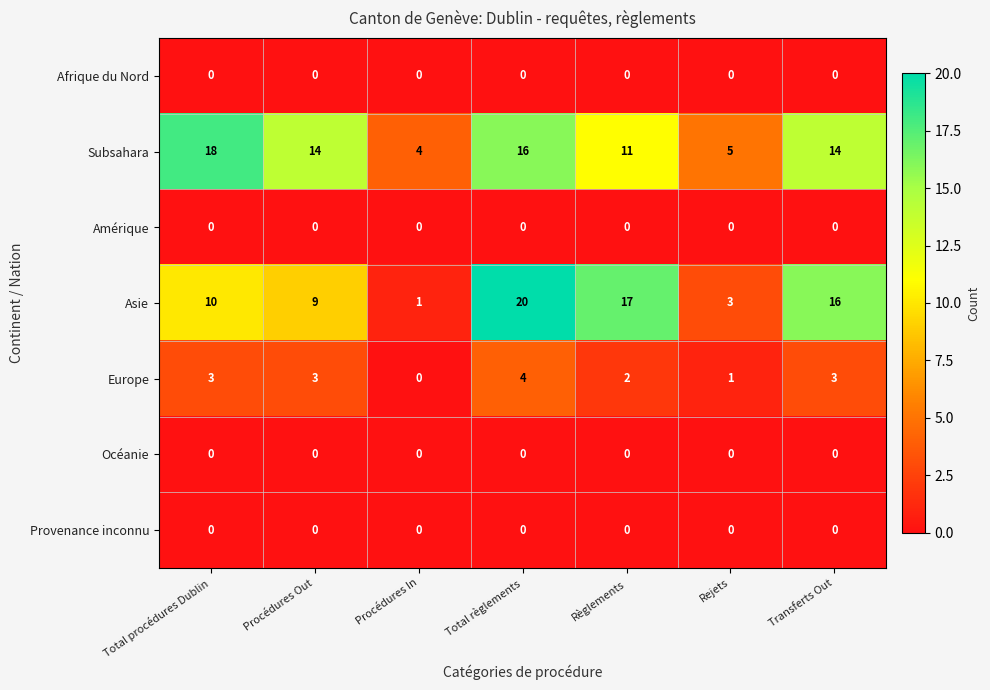

Is it true that Amérique equals 0 at Total procédures Dublin?

True